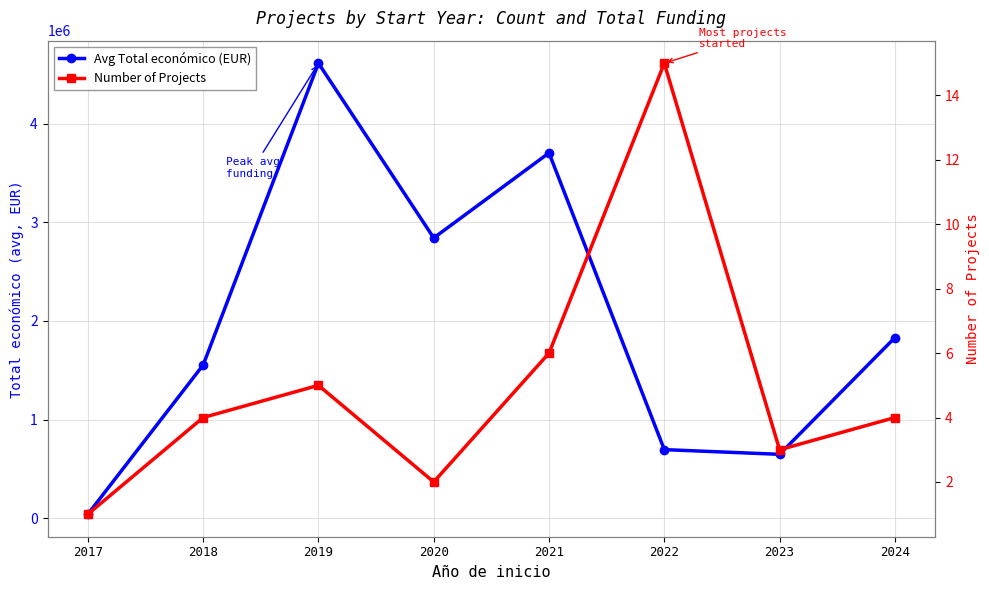

What is the average value of the Avg Total económico (EUR) series?

1990895.1